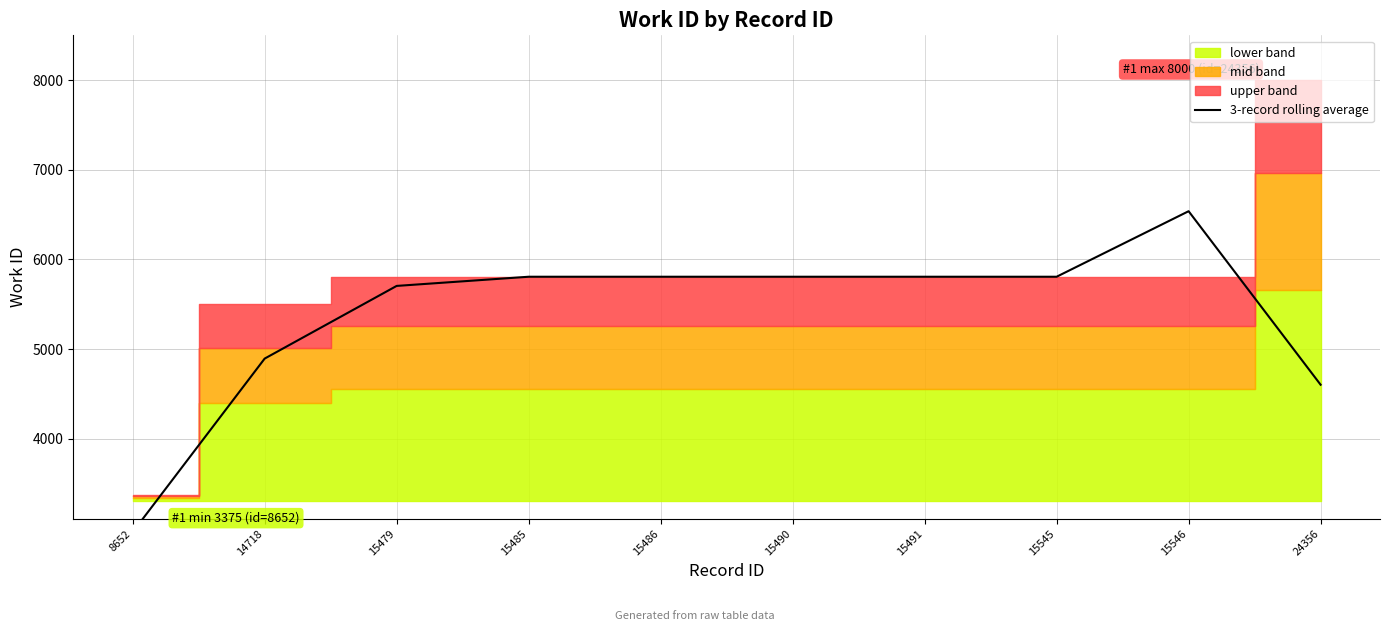

Where is the data nearest to the value 4748?

24356